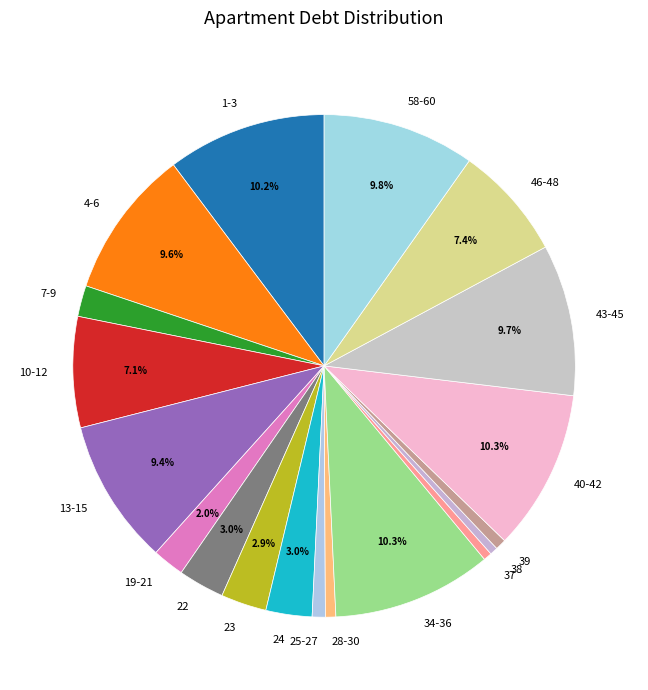

To the nearest percent, what is the difference between the largest and smallest slice percentages?

10%